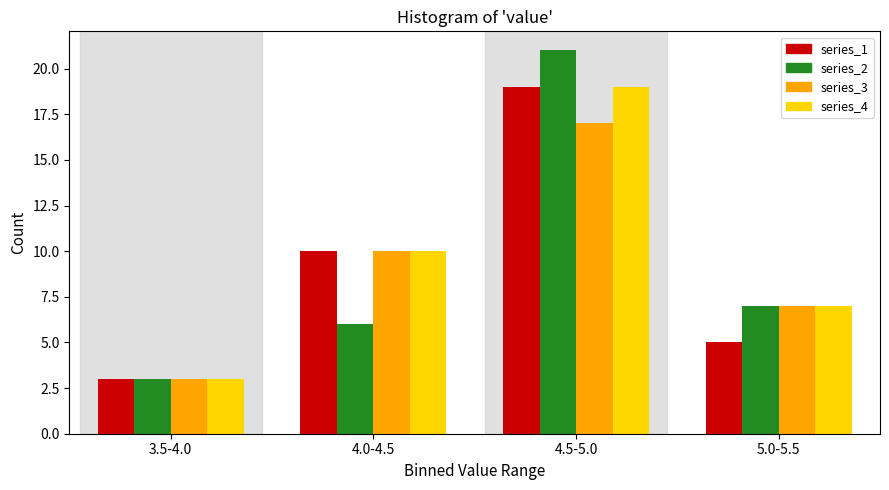

Reading left to right, extract all data points from this chart.

series_1: 3	10	19	5
series_2: 3	6	21	7
series_3: 3	10	17	7
series_4: 3	10	19	7